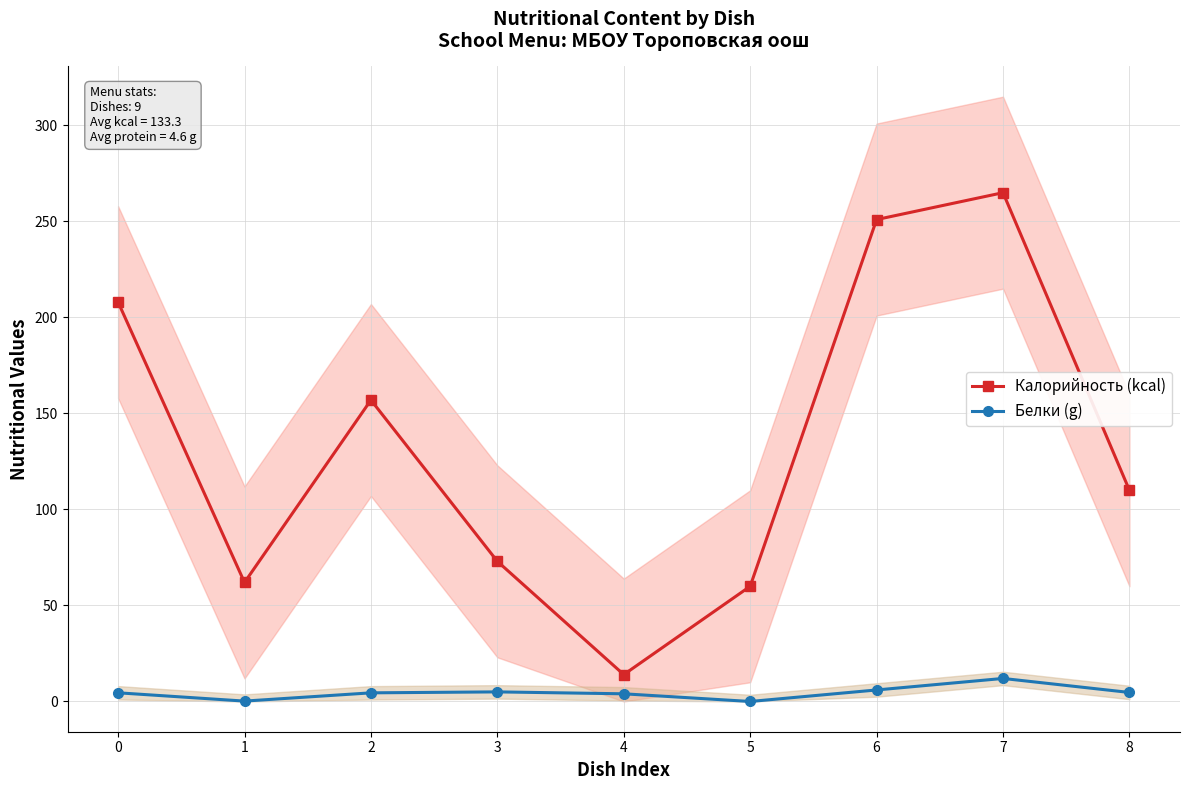

How many interior local peaks does the Белки (g) series have?

2